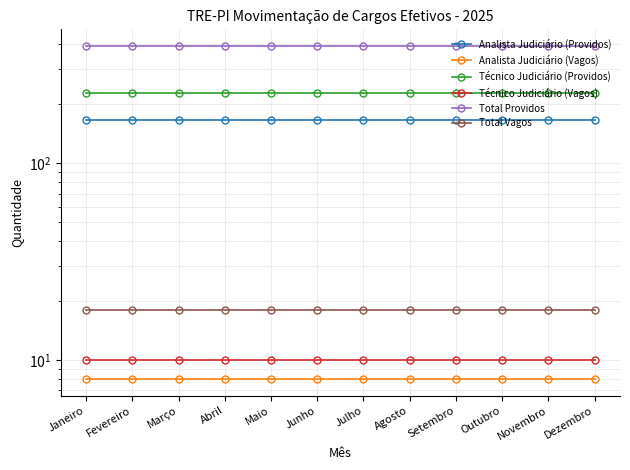

Reading right to left, extract all data points from this chart.

Analista Judiciário (Providos): Dezembro=165	Novembro=165	Outubro=165	Setembro=165	Agosto=165	Julho=165	Junho=165	Maio=165	Abril=165	Março=165	Fevereiro=165	Janeiro=165
Analista Judiciário (Vagos): Dezembro=8	Novembro=8	Outubro=8	Setembro=8	Agosto=8	Julho=8	Junho=8	Maio=8	Abril=8	Março=8	Fevereiro=8	Janeiro=8
Técnico Judiciário (Providos): Dezembro=228	Novembro=228	Outubro=228	Setembro=228	Agosto=228	Julho=228	Junho=228	Maio=228	Abril=228	Março=228	Fevereiro=228	Janeiro=228
Técnico Judiciário (Vagos): Dezembro=10	Novembro=10	Outubro=10	Setembro=10	Agosto=10	Julho=10	Junho=10	Maio=10	Abril=10	Março=10	Fevereiro=10	Janeiro=10
Total Providos: Dezembro=393	Novembro=393	Outubro=393	Setembro=393	Agosto=393	Julho=393	Junho=393	Maio=393	Abril=393	Março=393	Fevereiro=393	Janeiro=393
Total Vagos: Dezembro=18	Novembro=18	Outubro=18	Setembro=18	Agosto=18	Julho=18	Junho=18	Maio=18	Abril=18	Março=18	Fevereiro=18	Janeiro=18